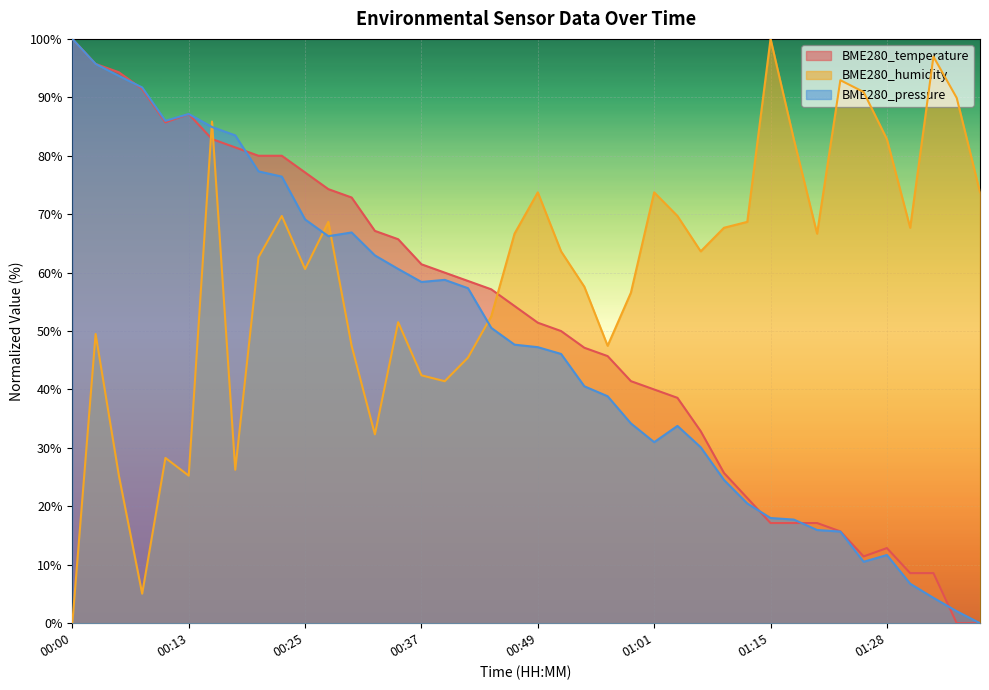

At which label does BME280_temperature first exceed 54?

00:00